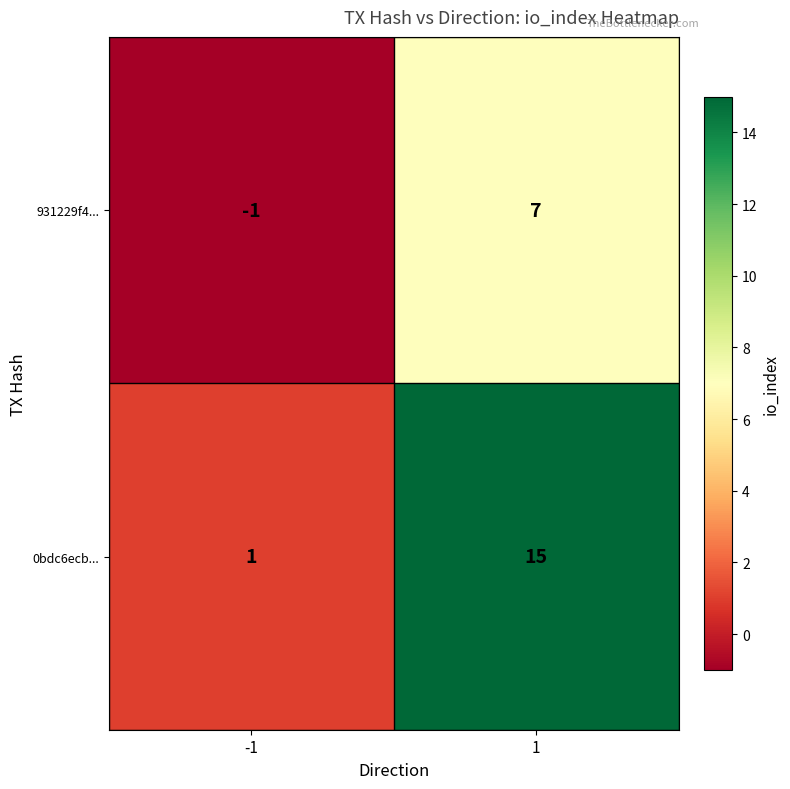

How many values in 931229f4... are above zero?

1